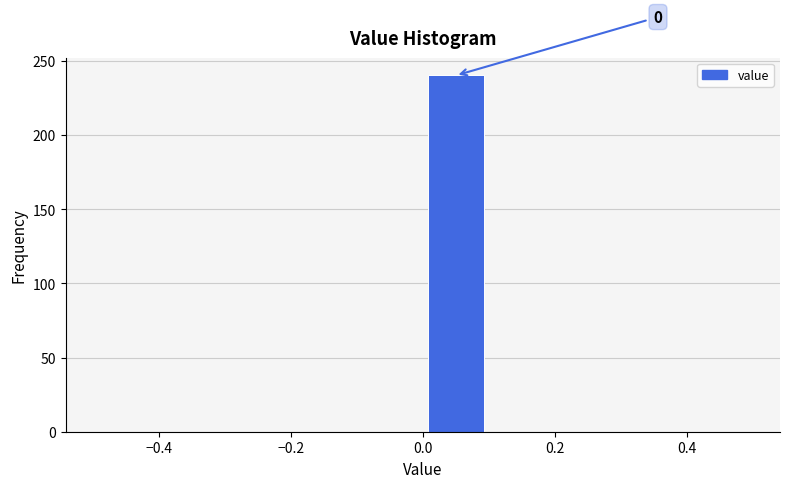

Which range on the x-axis has the tallest bar?

0.0 to 0.1